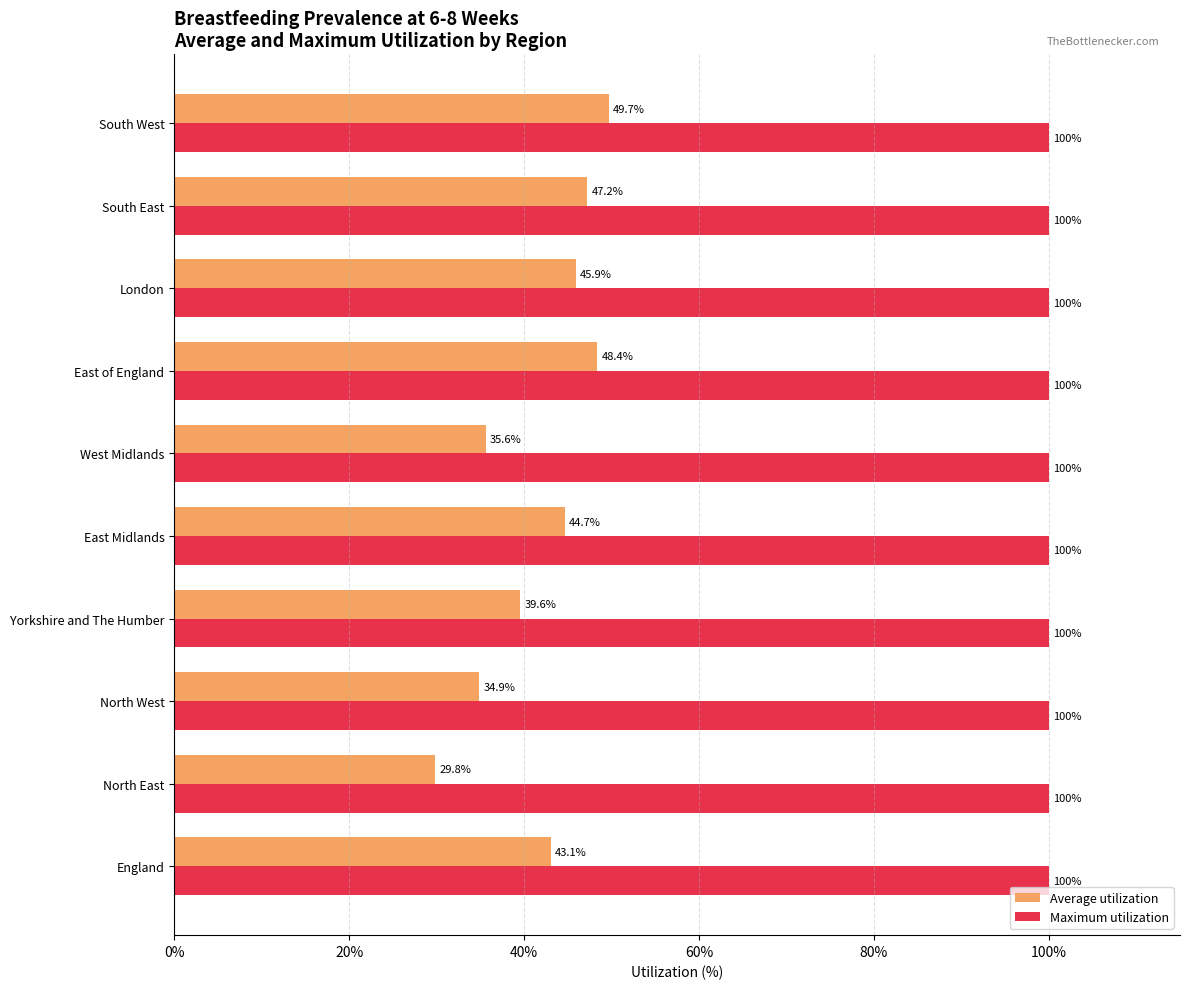

What are all the series names shown in the legend?

Average utilization, Maximum utilization